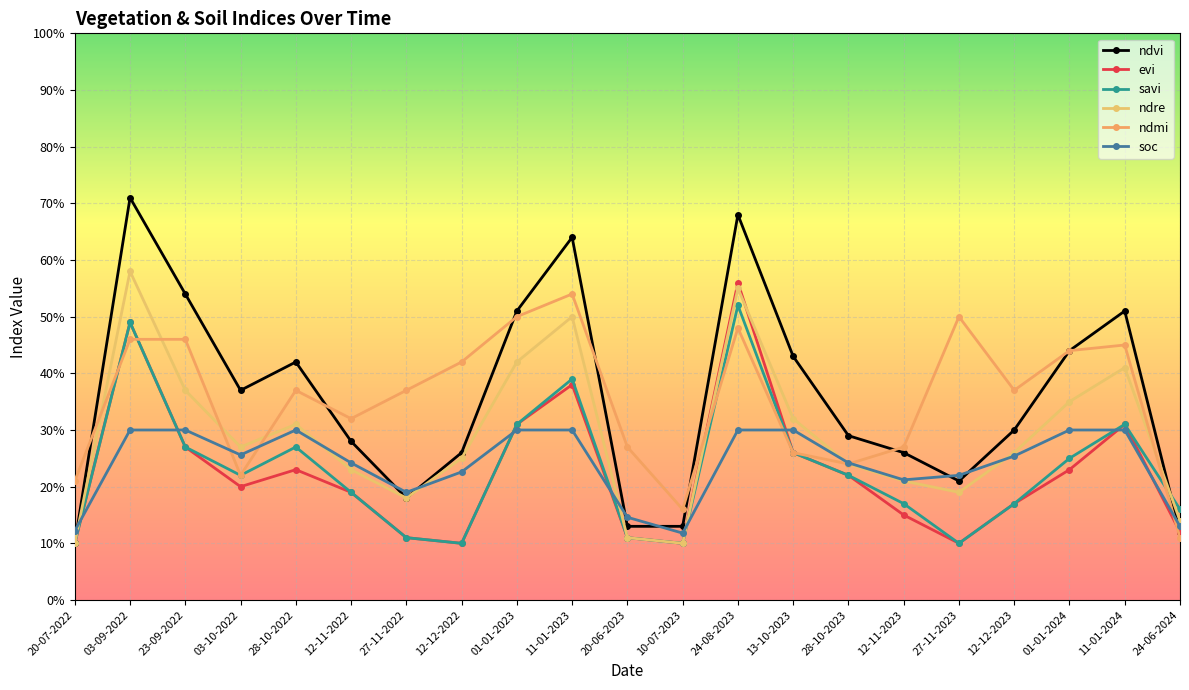

Is the value of evi at 24-06-2024 greater than the value of savi at 20-06-2023?

Yes